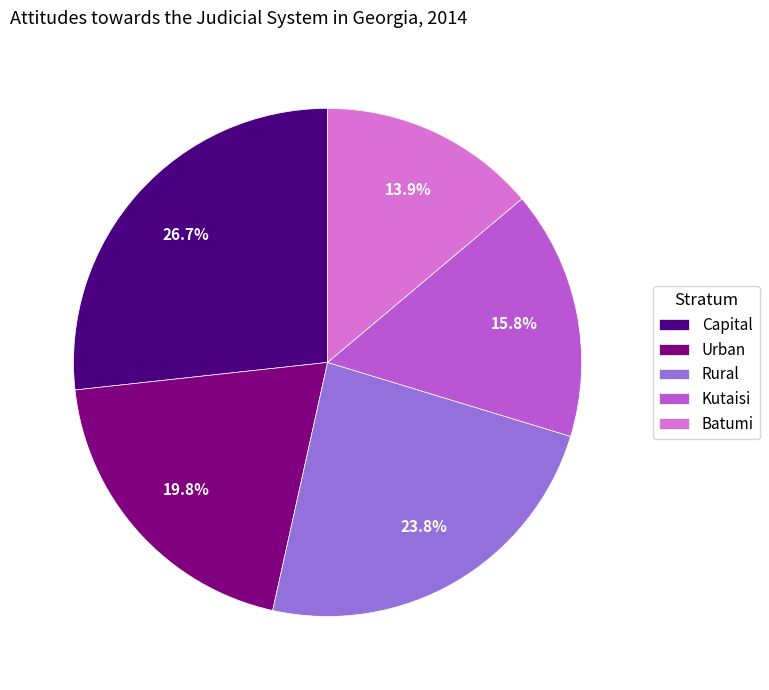

Which category has the smallest portion of the pie?

Batumi